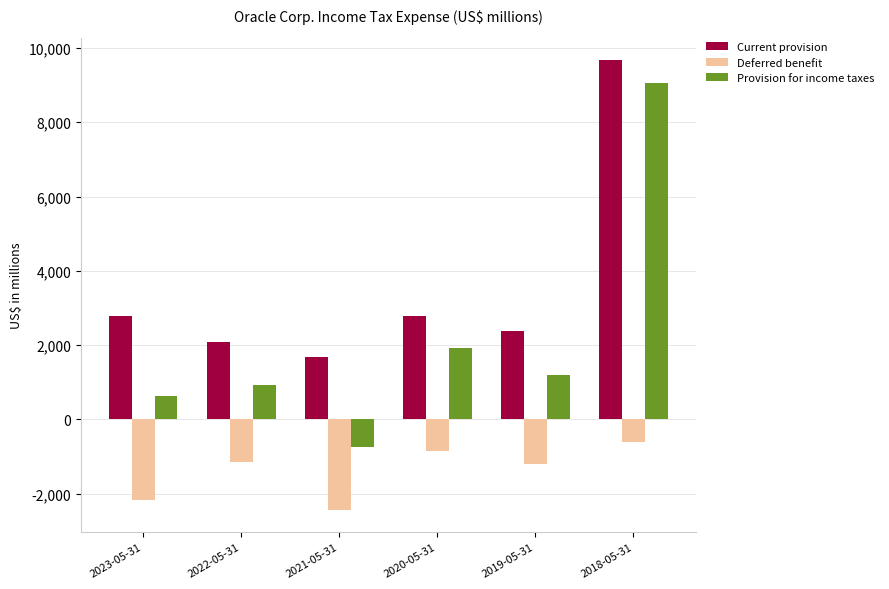

What is the label of the 3rd bar from the left?

2021-05-31